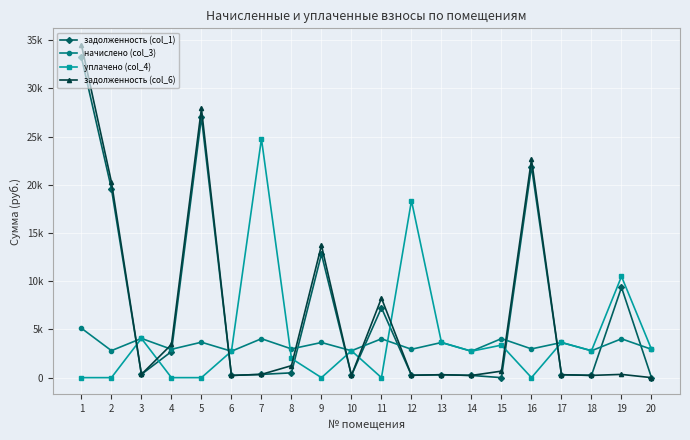

At 12, list the series in order from largest to smallest.

уплачено (col_4), начислено (col_3), задолженность (col_1), задолженность (col_6)